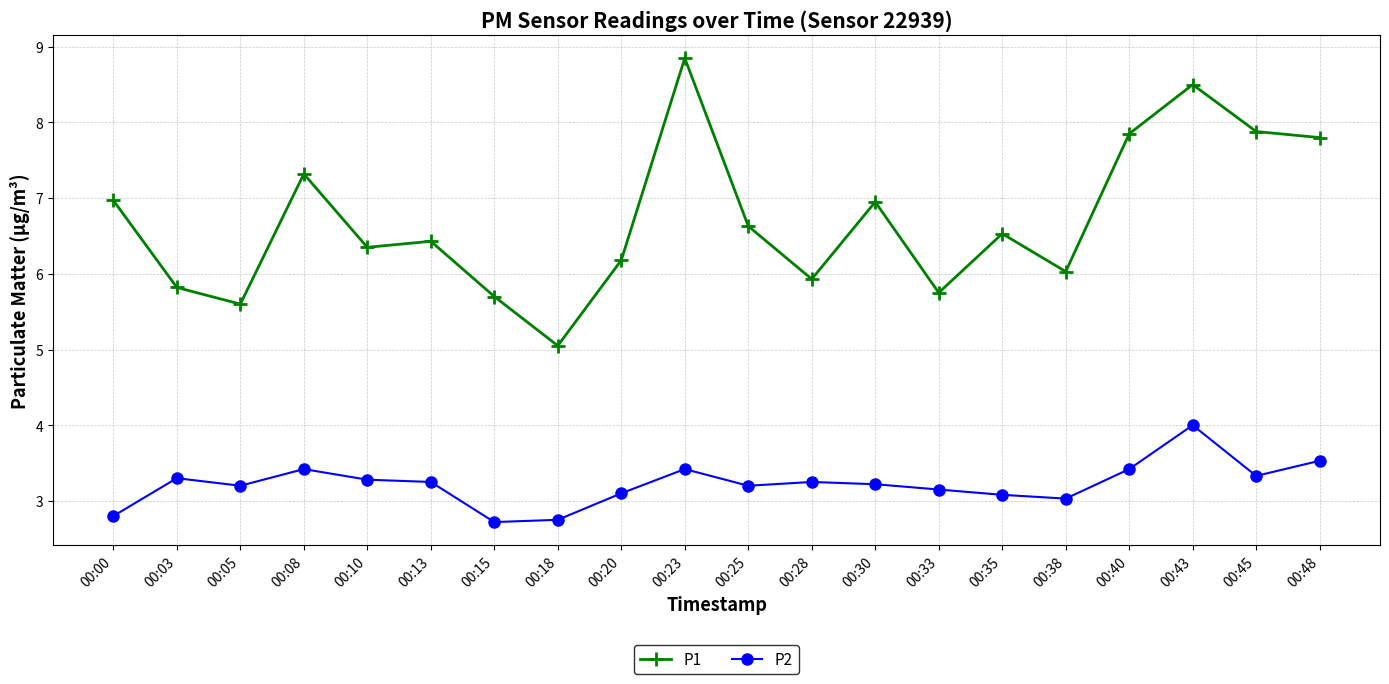

In P2, how many points are higher than both neighbors (excluding endpoints)?

5